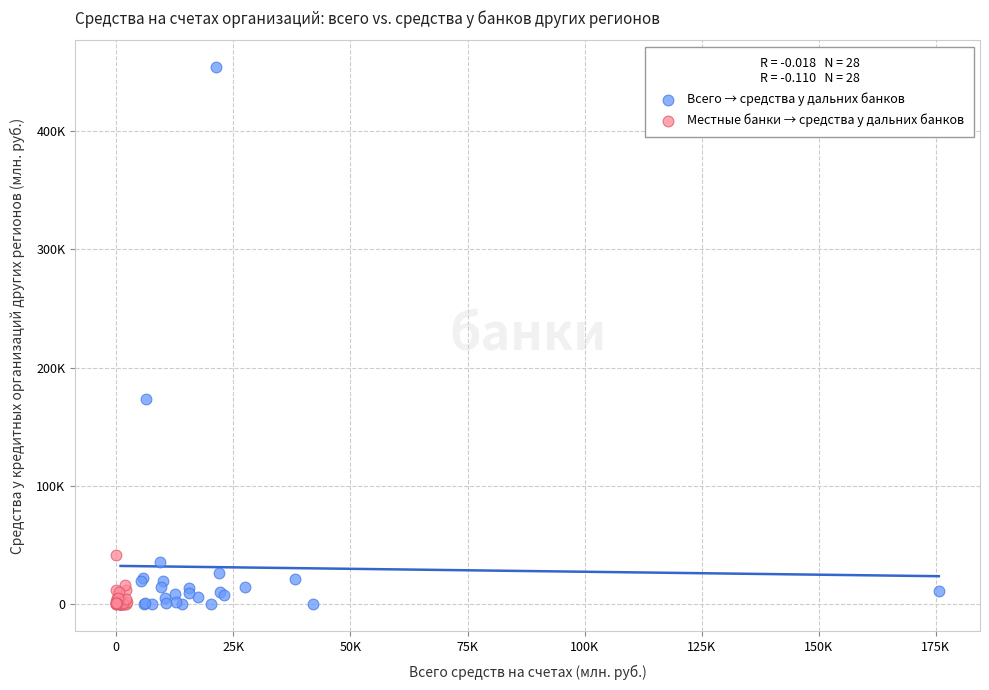

Which series reaches the maximum Y coordinate?

Всего → средства у дальних банков